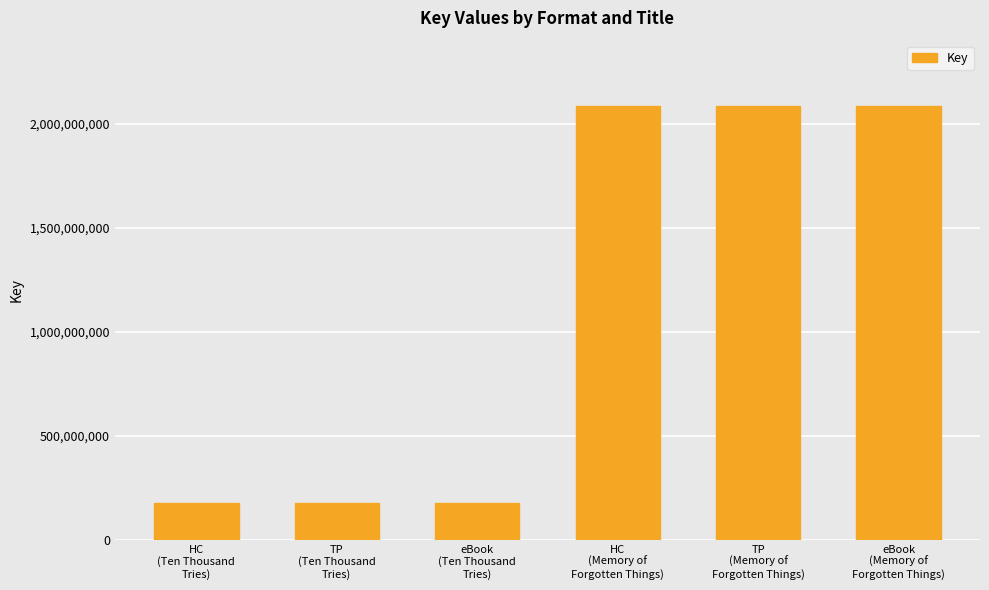

What is the approximate value at HC
(Ten Thousand
Tries), to the nearest 10?

174026030